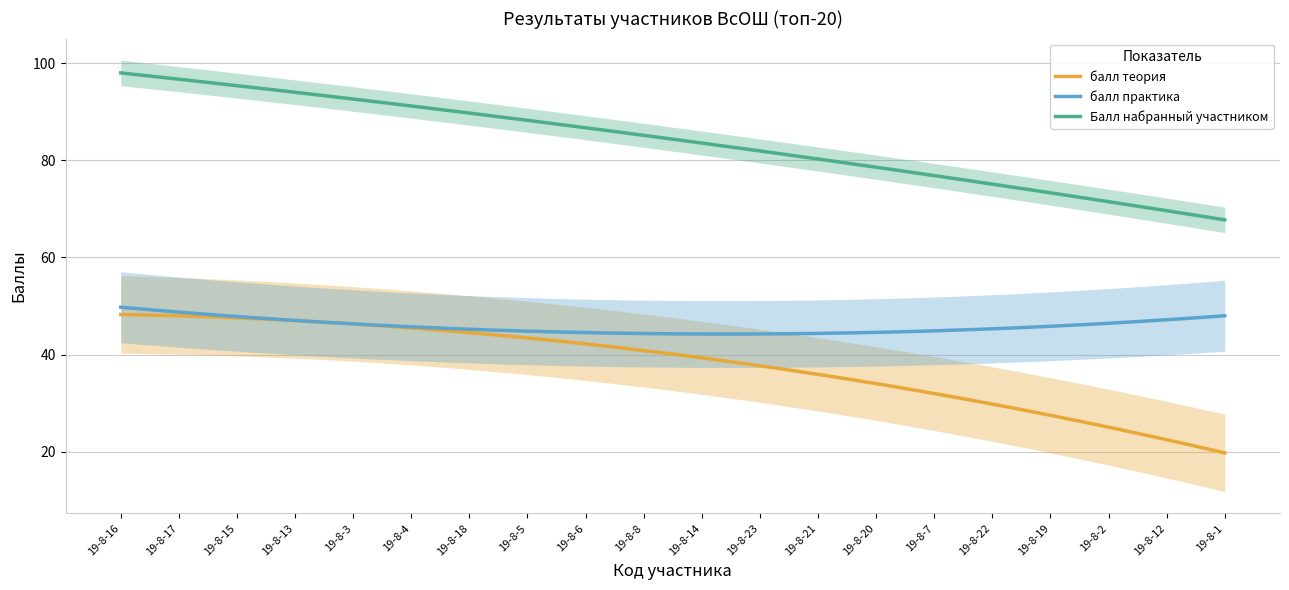

True or false: Балл набранный участником and балл практика intersect in this chart.

False